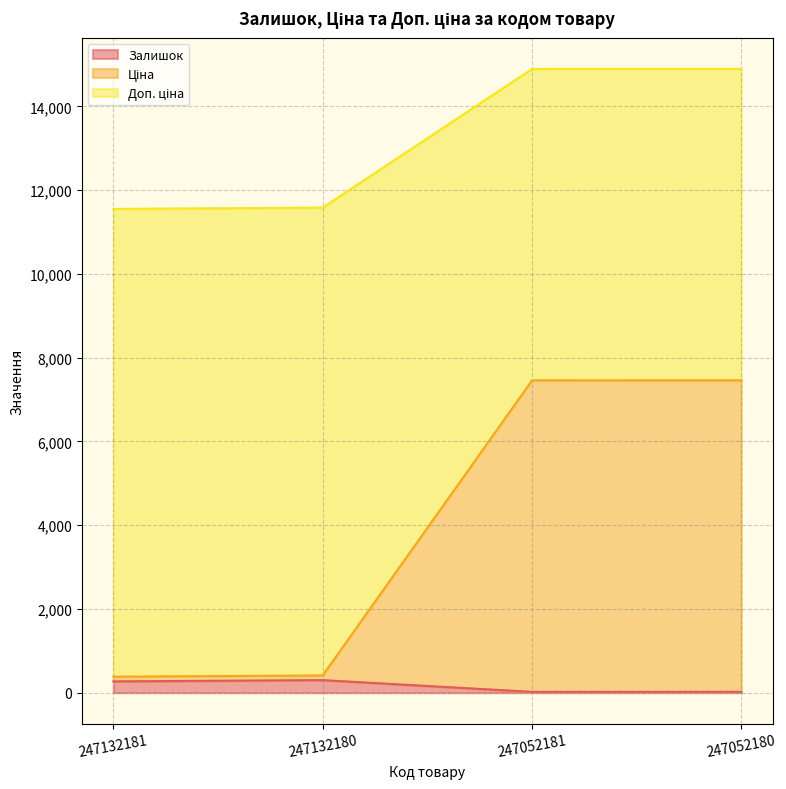

True or false: Доп. ціна has a value of 11580.7 at 247132180.

True